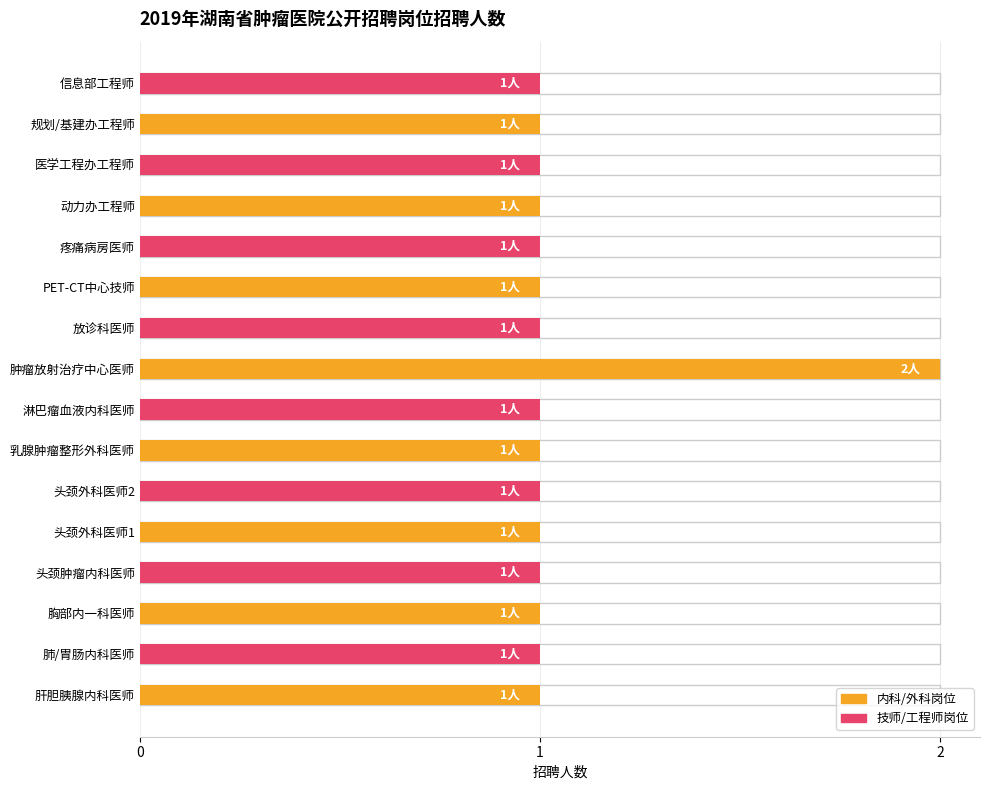

What is the difference between the maximum and minimum values?

1